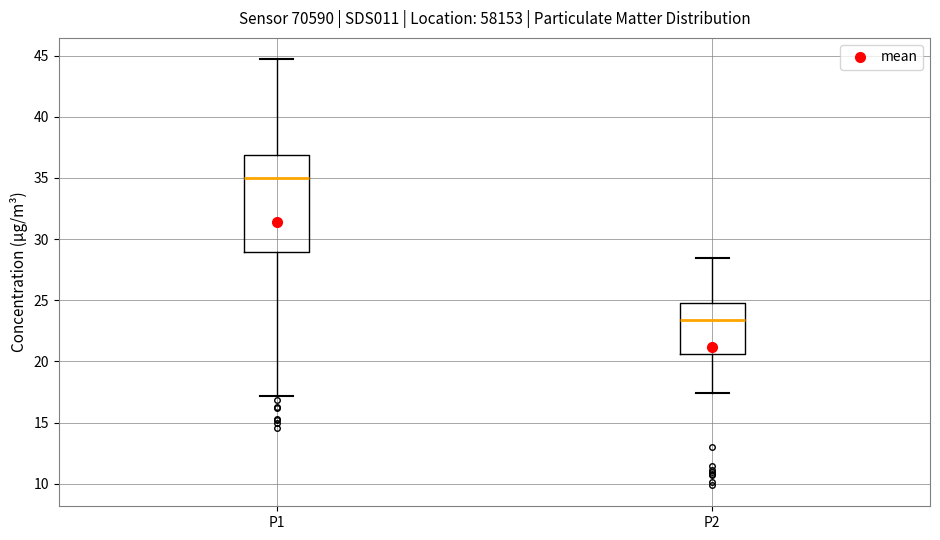

Which box's median line is the lowest?

P2